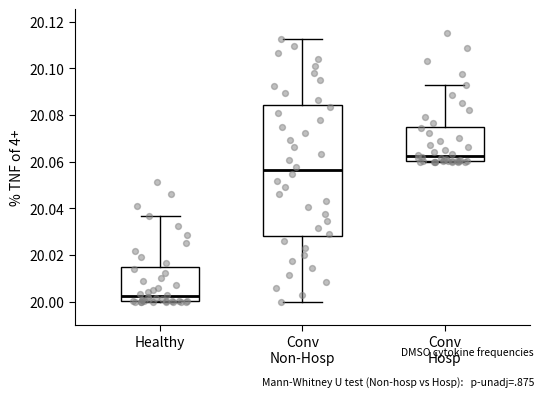

Which box is the tallest, from its lower edge to its upper edge?

Conv Non-Hosp